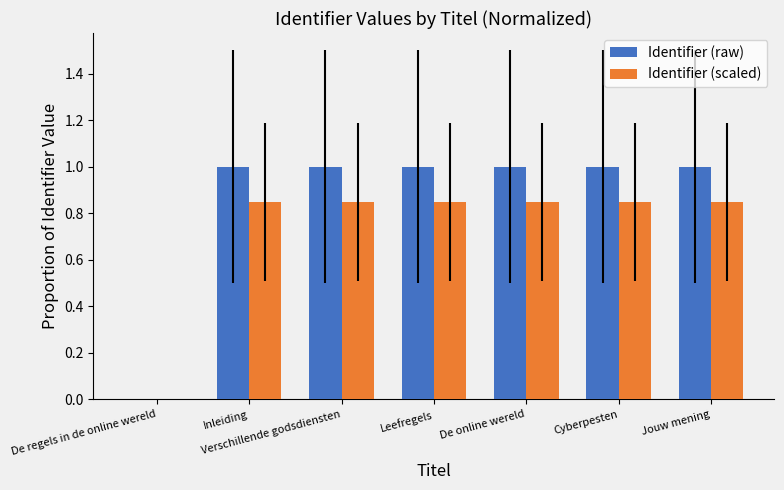

What is the sum of all Identifier (raw) values?

6.0